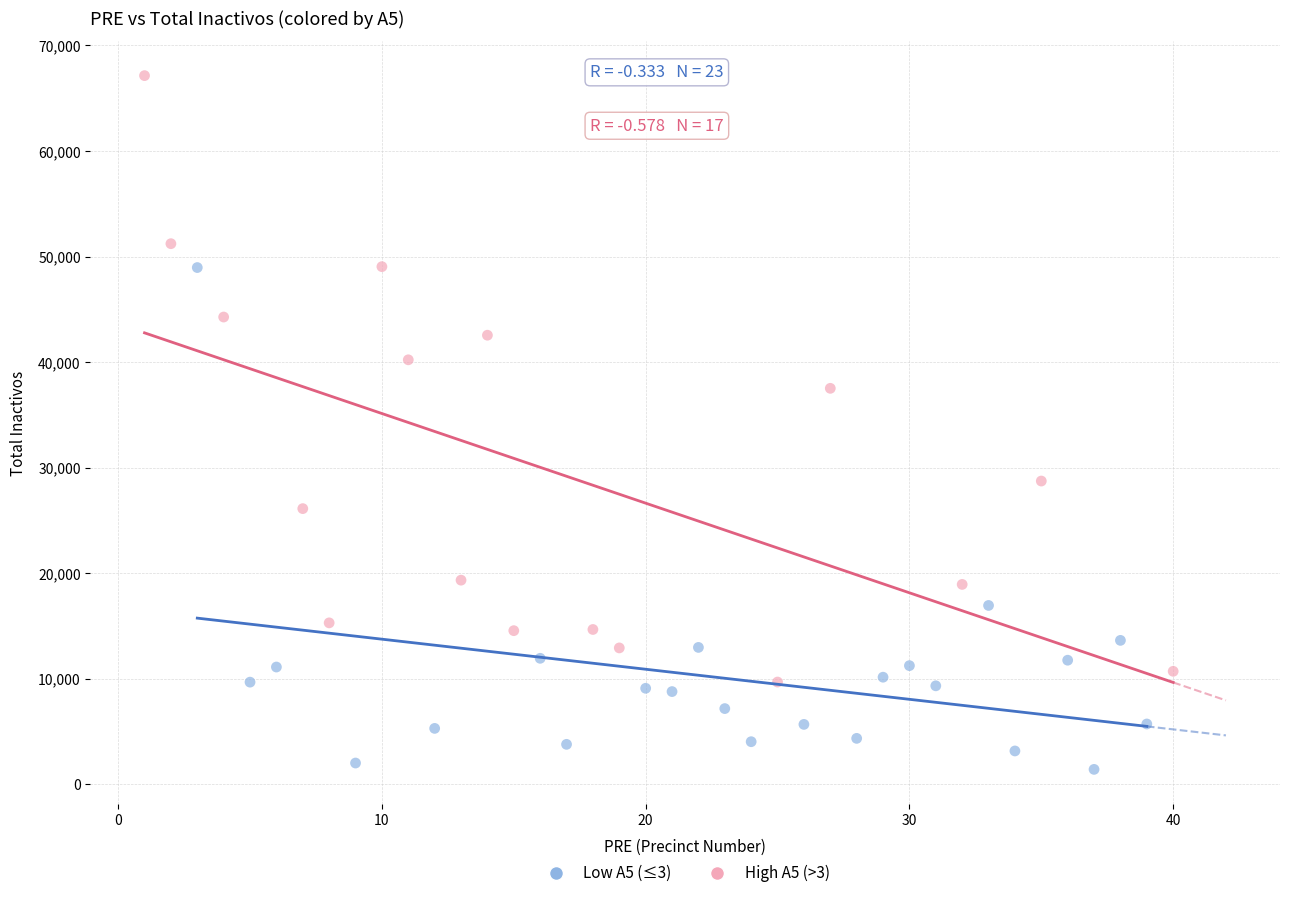

Which series reaches the minimum Y coordinate?

Low A5 (≤3)